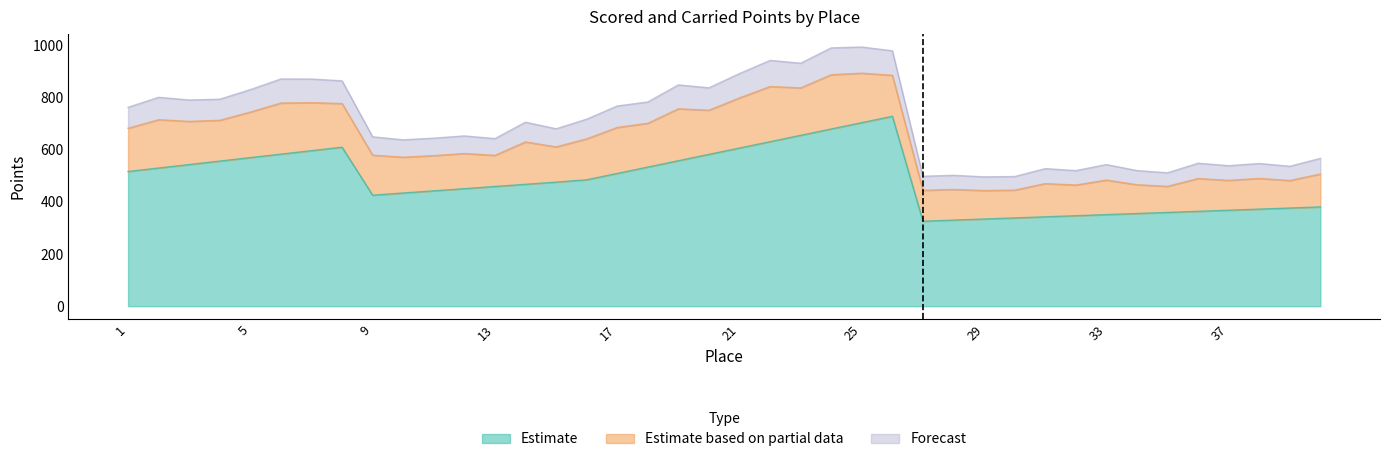

How many lines are shown in the chart?

3